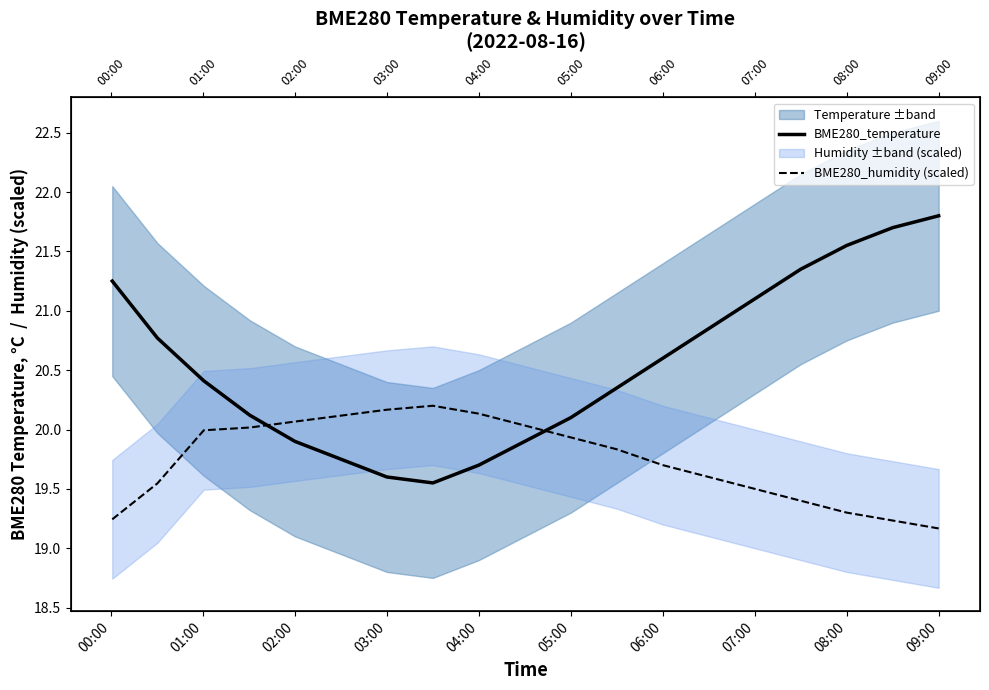

In BME280_humidity (scaled), how many points are higher than both neighbors (excluding endpoints)?

1